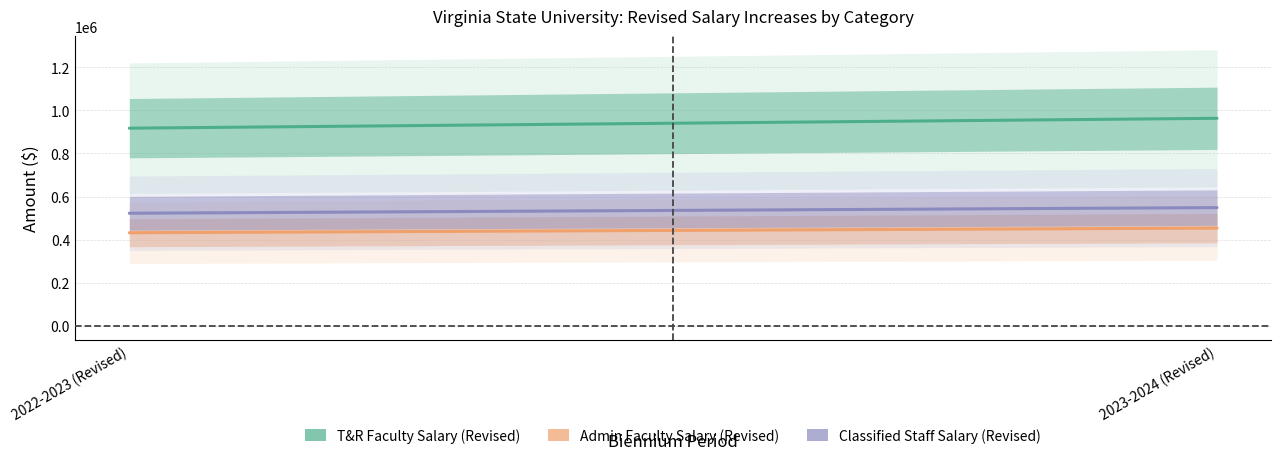

Between 2022-2023 (Revised) and 2023-2024 (Revised), which series saw the biggest shift?

T&R Faculty Salary (Revised)